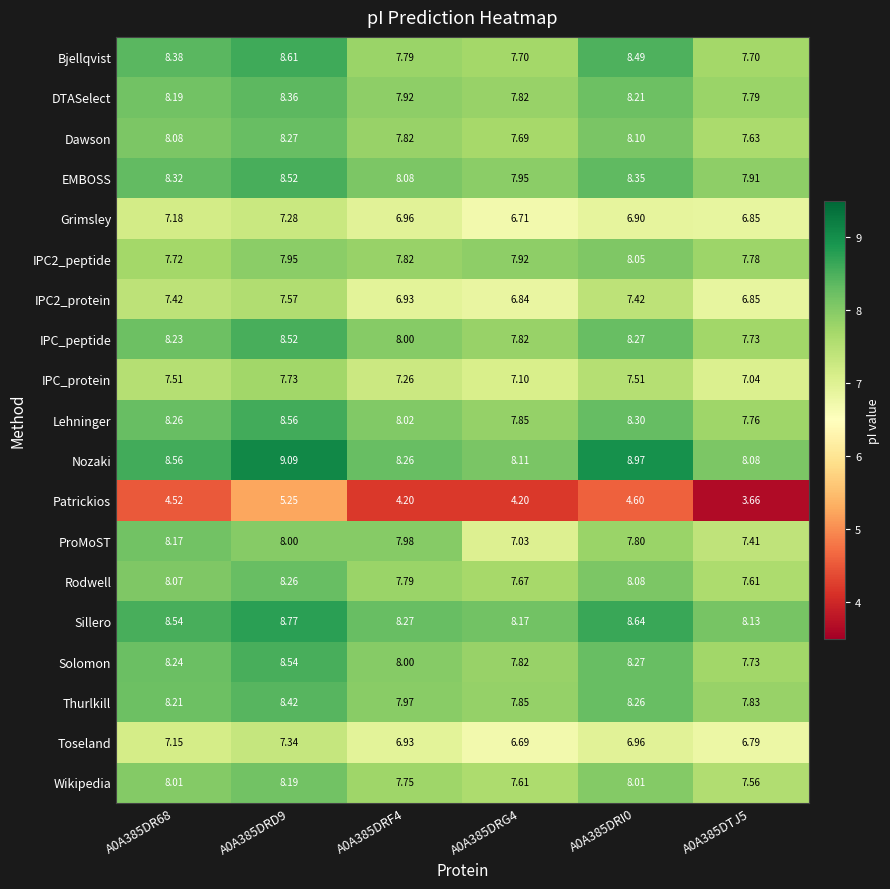

Is the value of Patrickios at A0A385DRF4 greater than the value of Grimsley at A0A385DRD9?

No